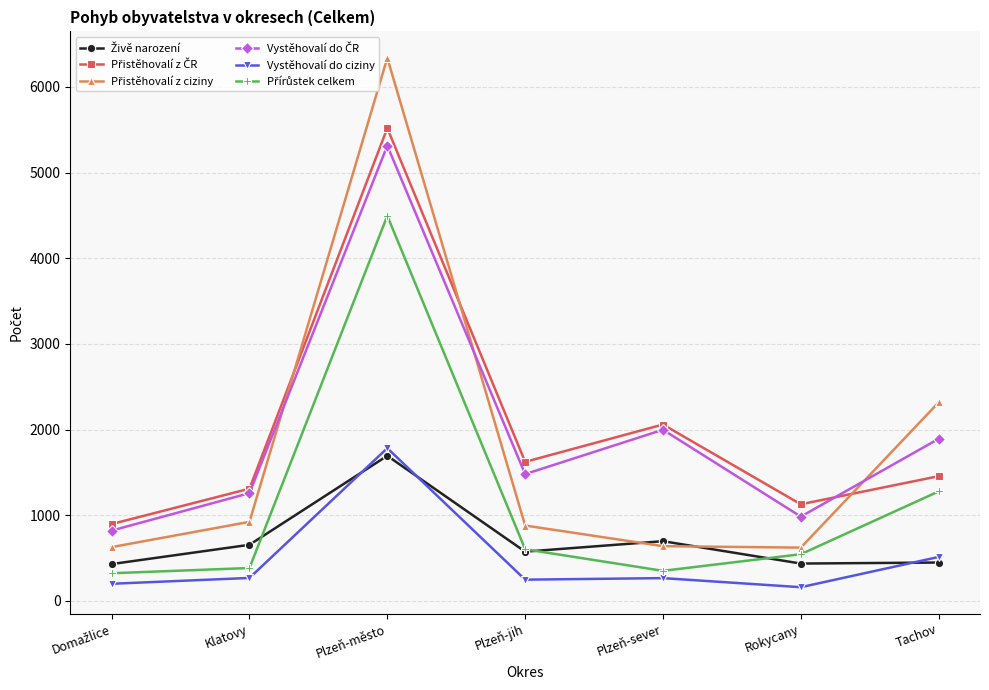

How many data points does each series have?

7